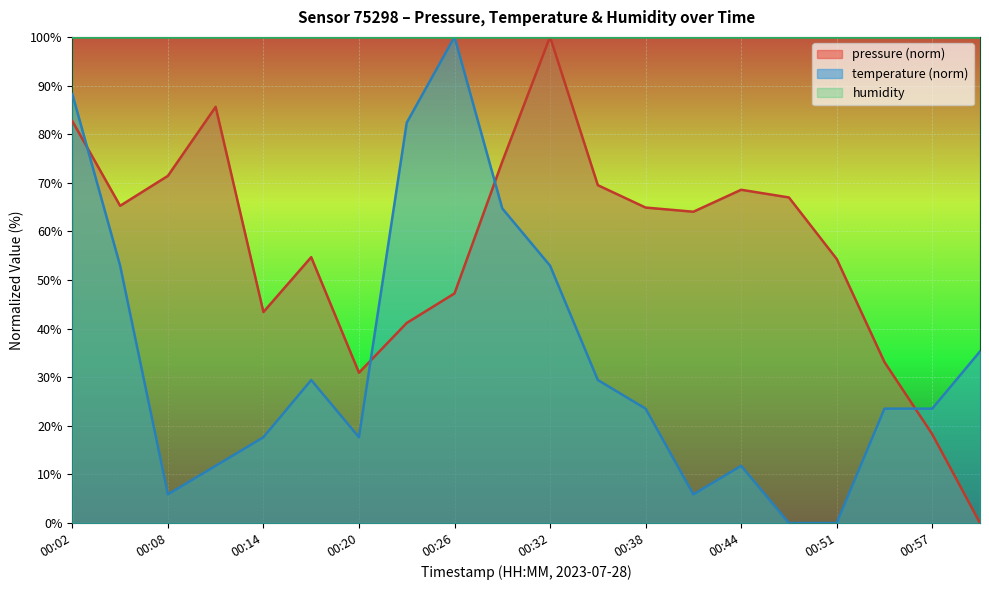

How many lines are shown in the chart?

3